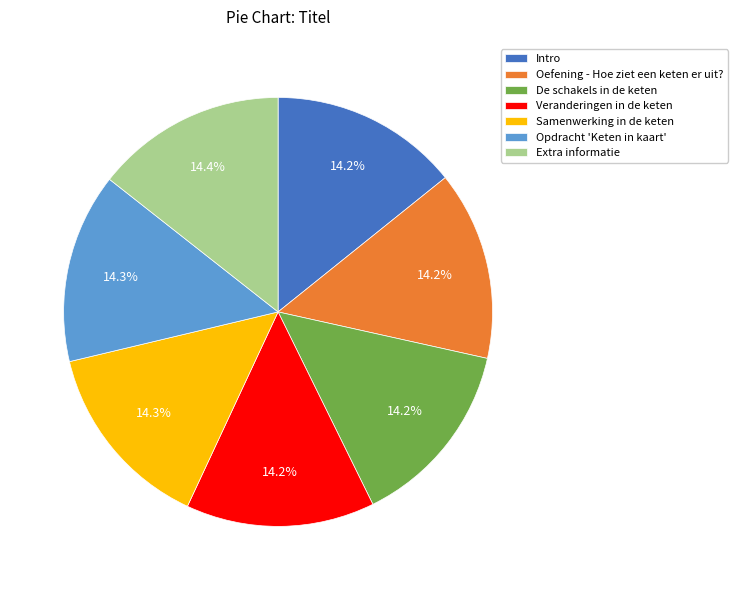

Combined, do Intro and Extra informatie account for over 50%?

No